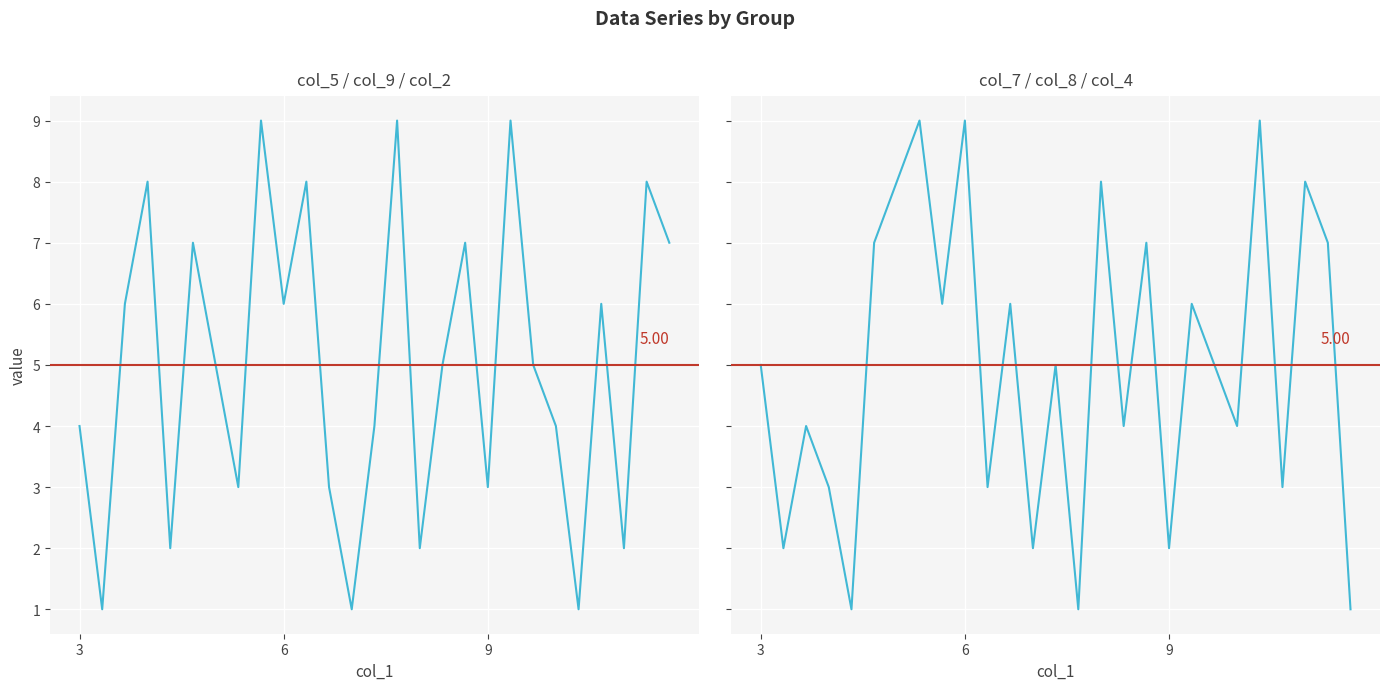

True or false: col_7/col_8/col_4 and col_5/col_9/col_2 intersect in this chart.

True